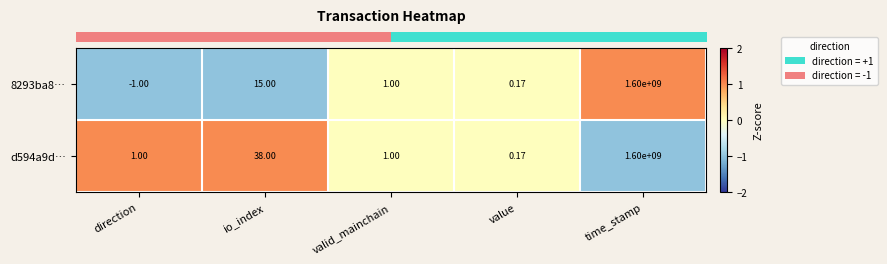

At which category does the chart reach its peak across all series?

time_stamp